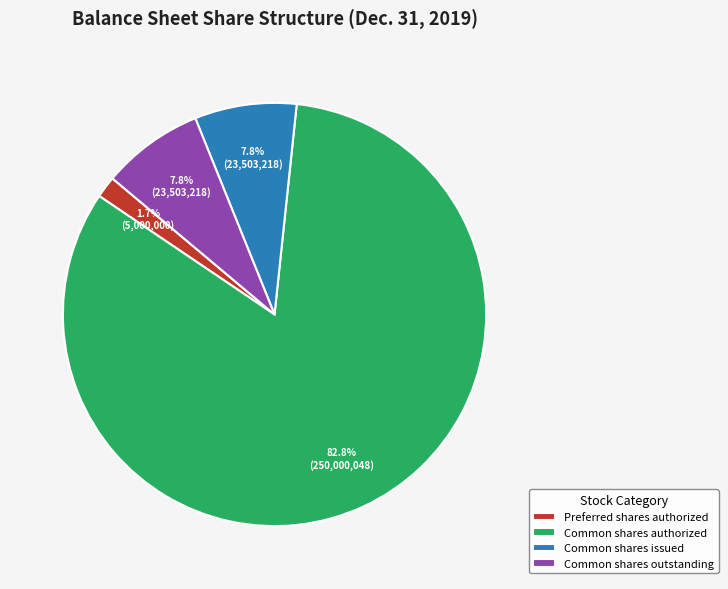

Is Common shares authorized the majority of the pie?

Yes